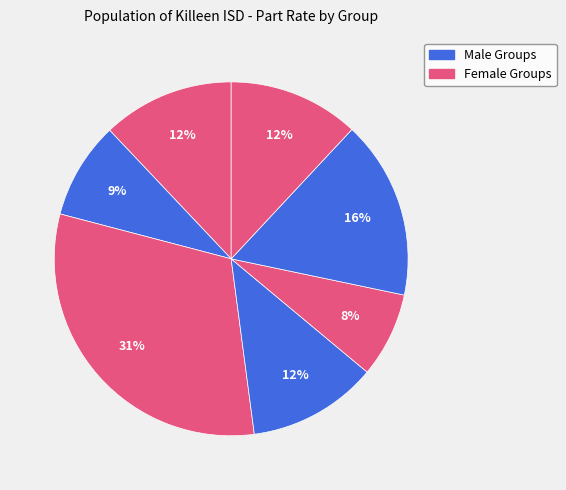

How many slices are in this pie chart?

7